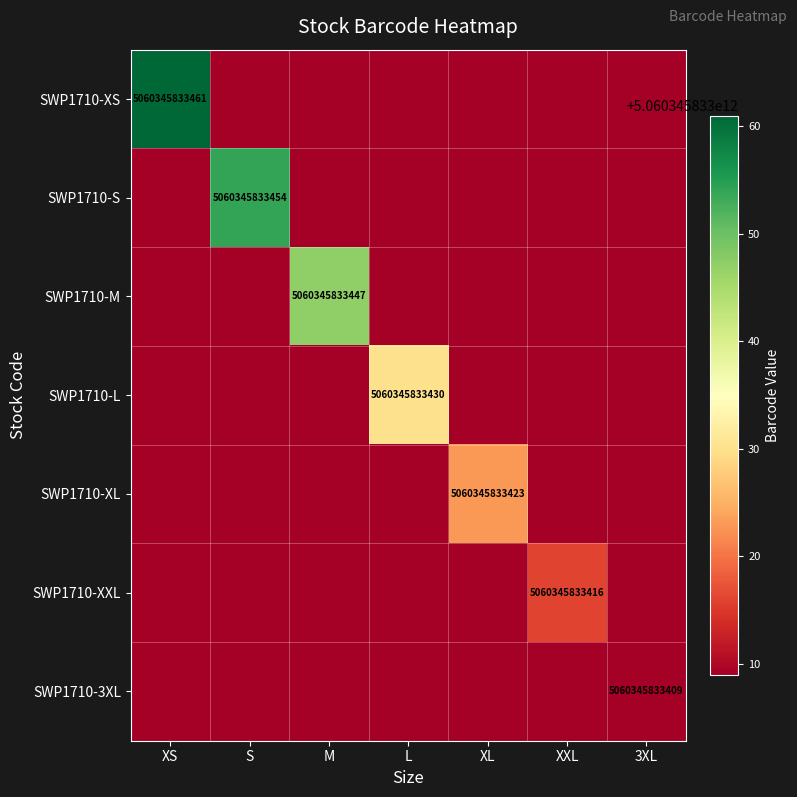

Is it true that SWP1710-XS equals 5060345833461 at XS?

True